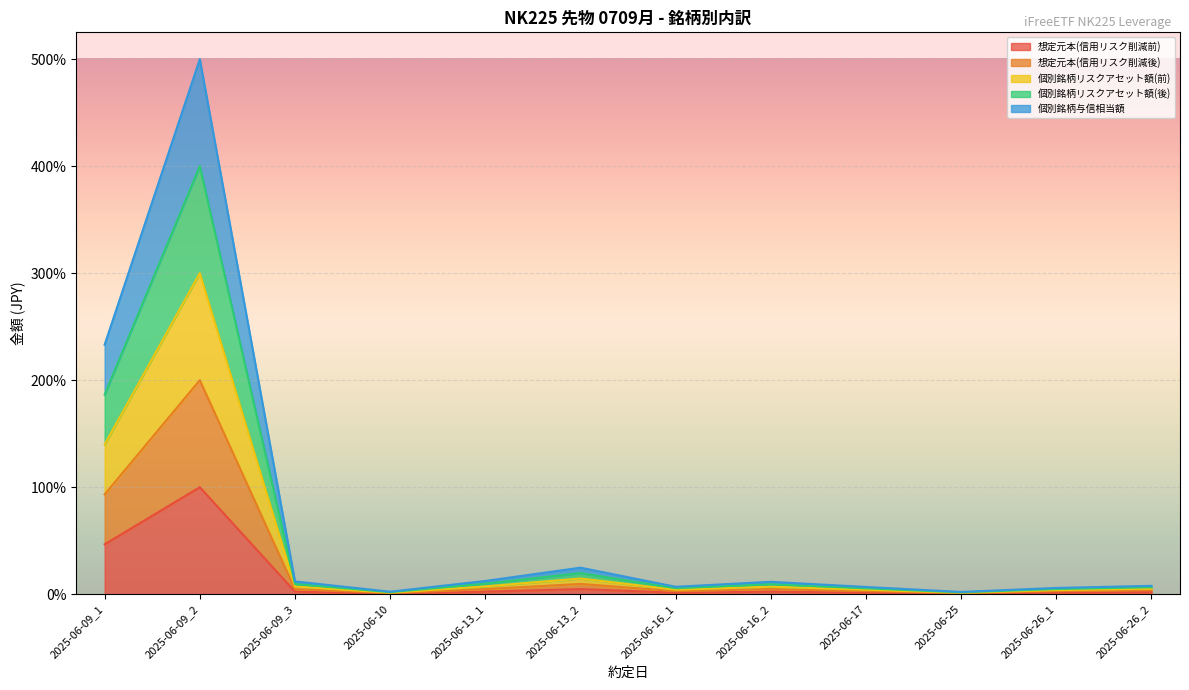

What is the value of the 想定元本(信用リスク削減後) point at the 9th from the left?

2.9